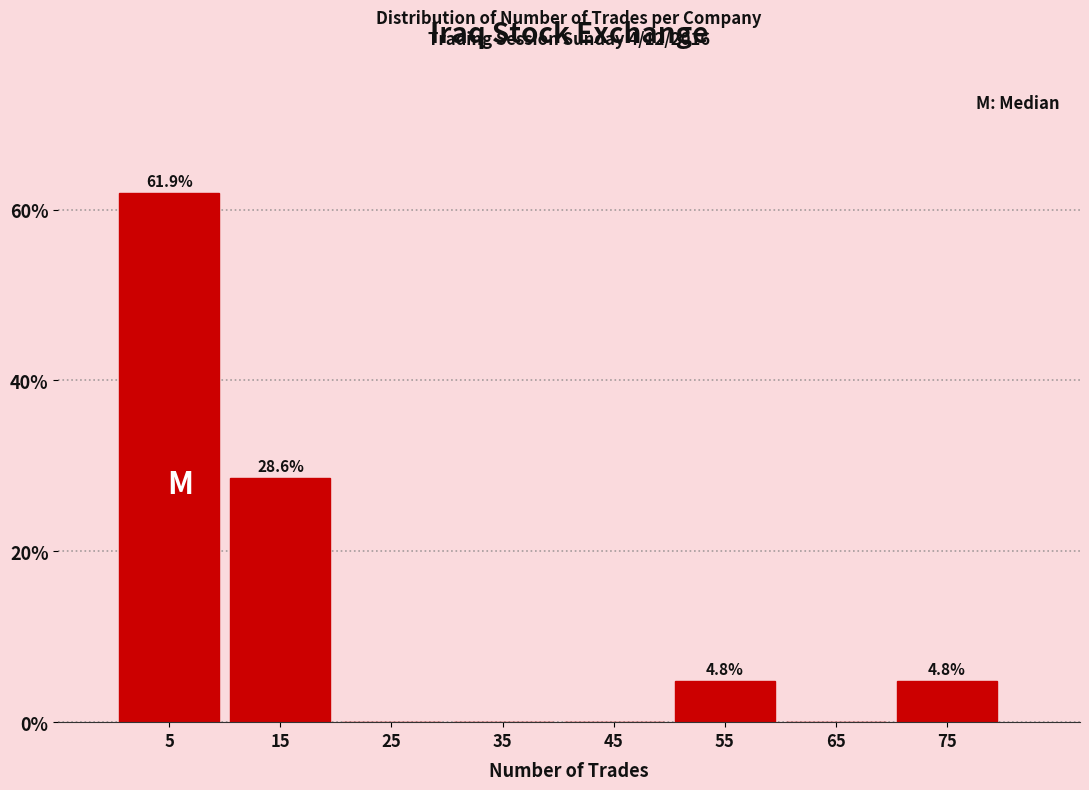

Which range on the x-axis has the tallest bar?

0 to 10